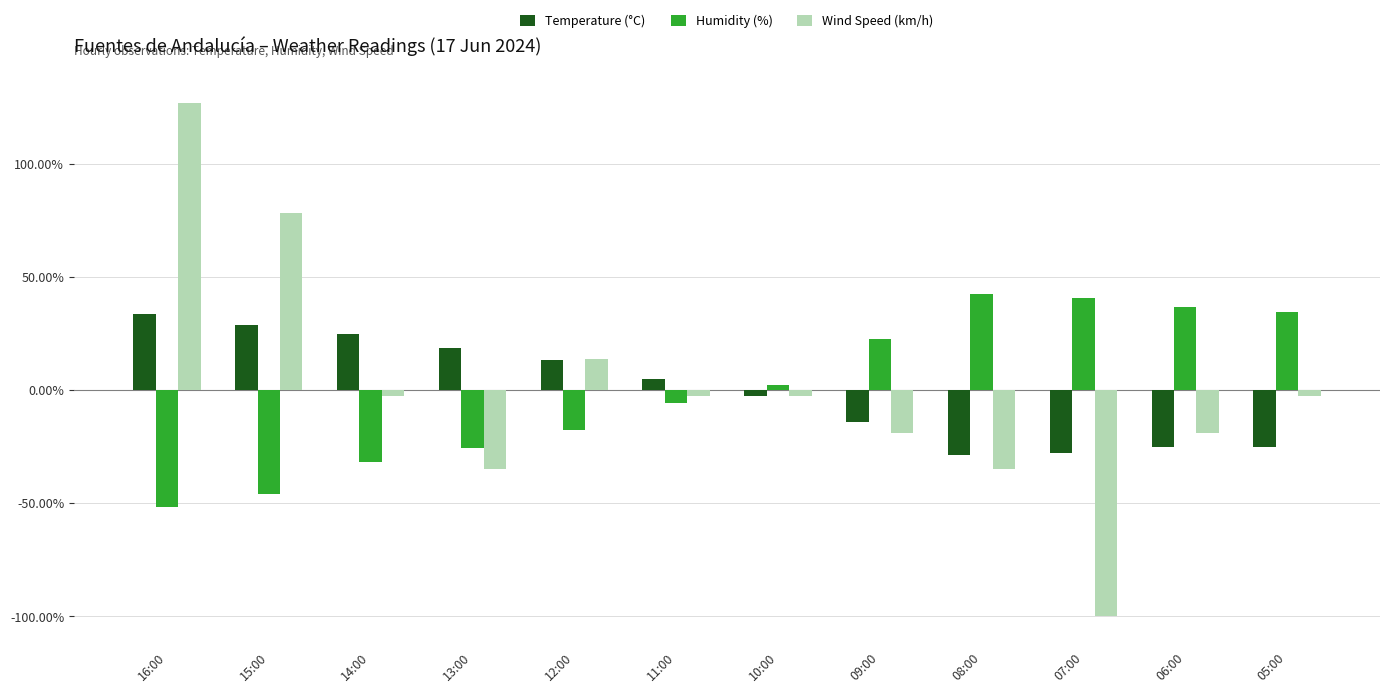

True or false: Wind Speed (km/h) has a value of -2.7 at 10:00.

True